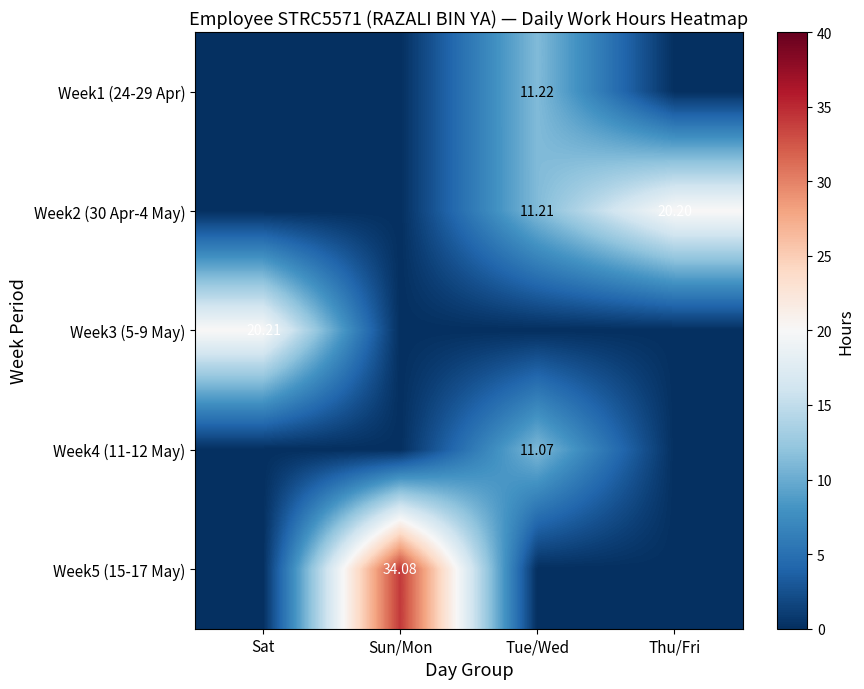

How many distinct data groups are displayed?

5